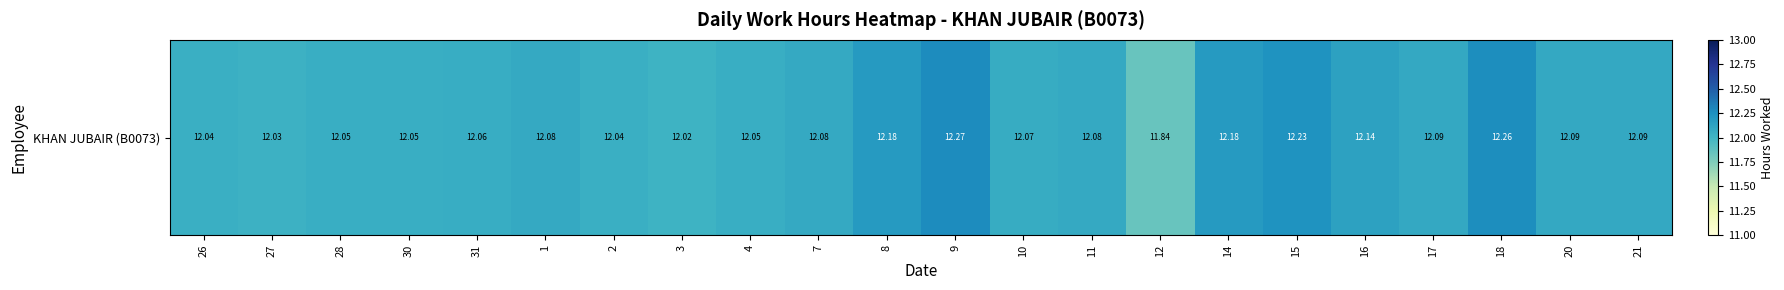

Approximately how many times larger is the value at 26 compared to 21?

1.0